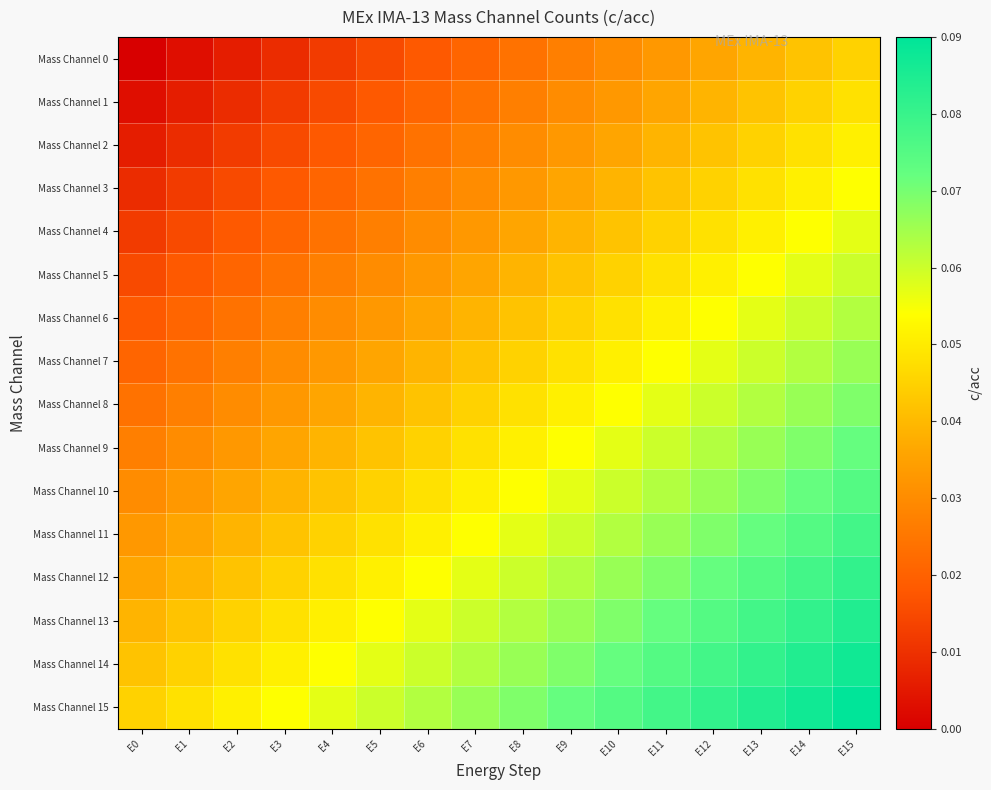

At E12, list the series in order from largest to smallest.

Mass Channel 15, Mass Channel 14, Mass Channel 13, Mass Channel 12, Mass Channel 11, Mass Channel 10, Mass Channel 9, Mass Channel 8, Mass Channel 7, Mass Channel 6, Mass Channel 5, Mass Channel 4, Mass Channel 3, Mass Channel 2, Mass Channel 1, Mass Channel 0